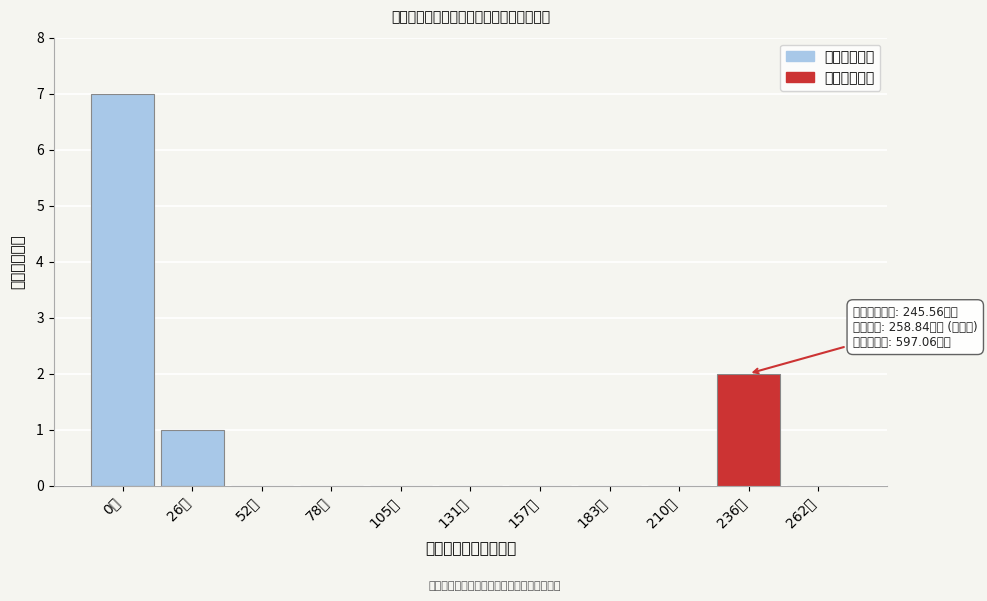

Reading left to right, what are all the values shown in this chart?

0万=7	26万=1	52万=0	78万=0	105万=0	131万=0	157万=0	183万=0	210万=0	236万=2	262万=0